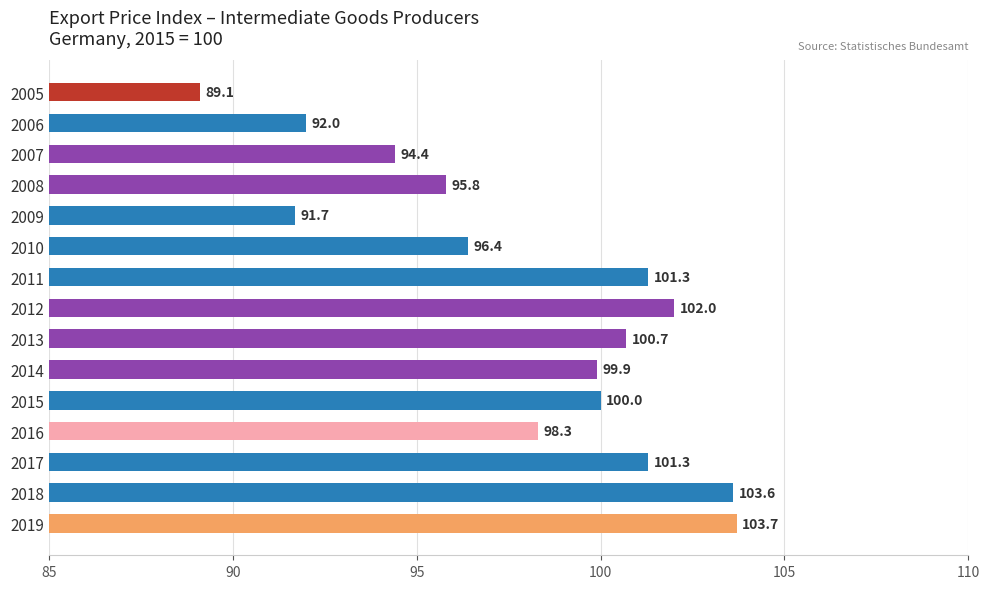

What is the ratio of the value at 2012 to the value at 2019?

1.0